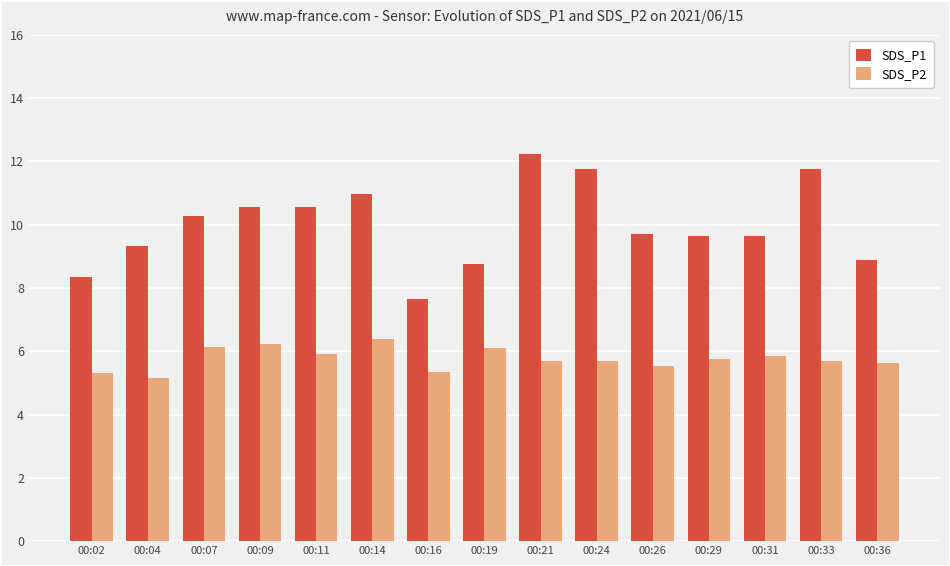

At how many categories does at least one series exceed 10?

7